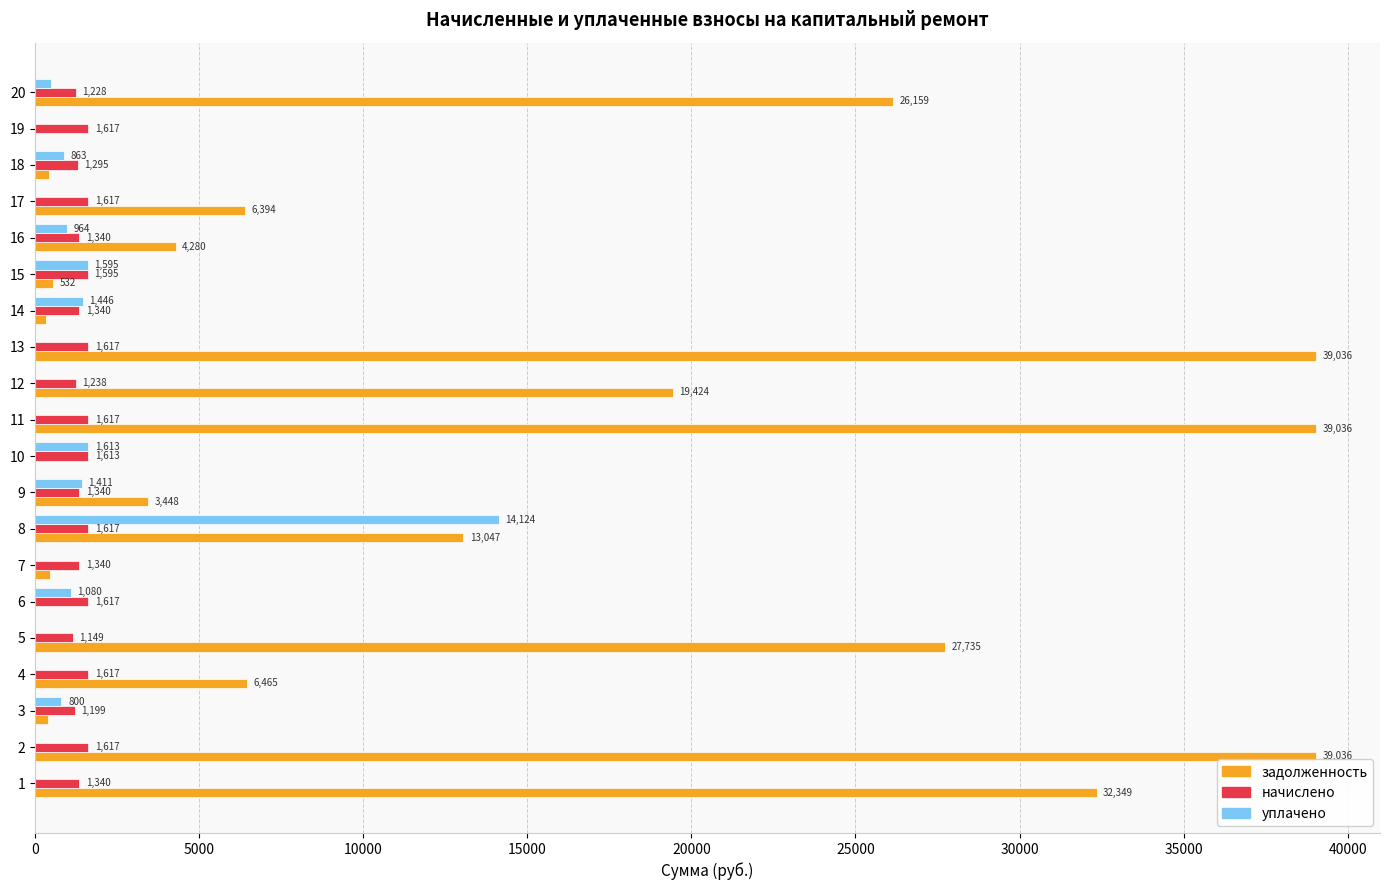

Is it true that уплачено equals -8965.2 at 4?

False